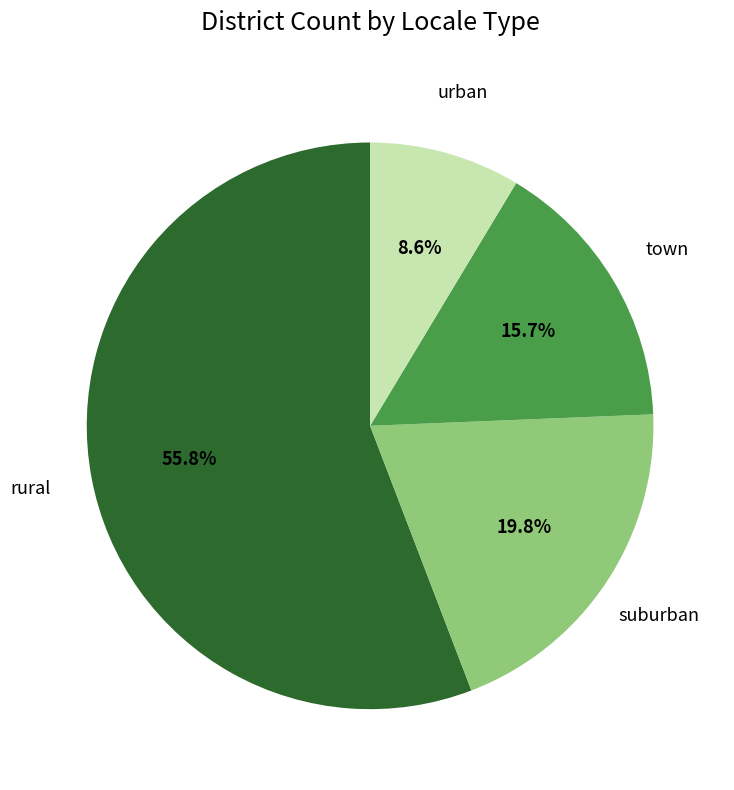

To the nearest percent, what is the average slice percentage?

25%